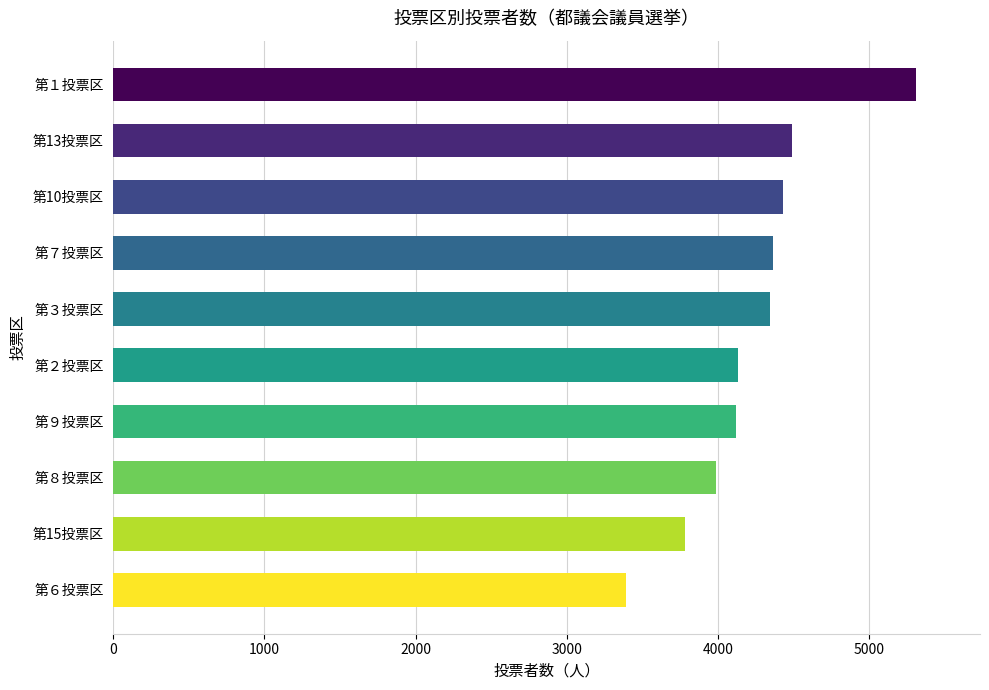

Which has a higher value, 第10投票区 or 第６投票区?

第10投票区